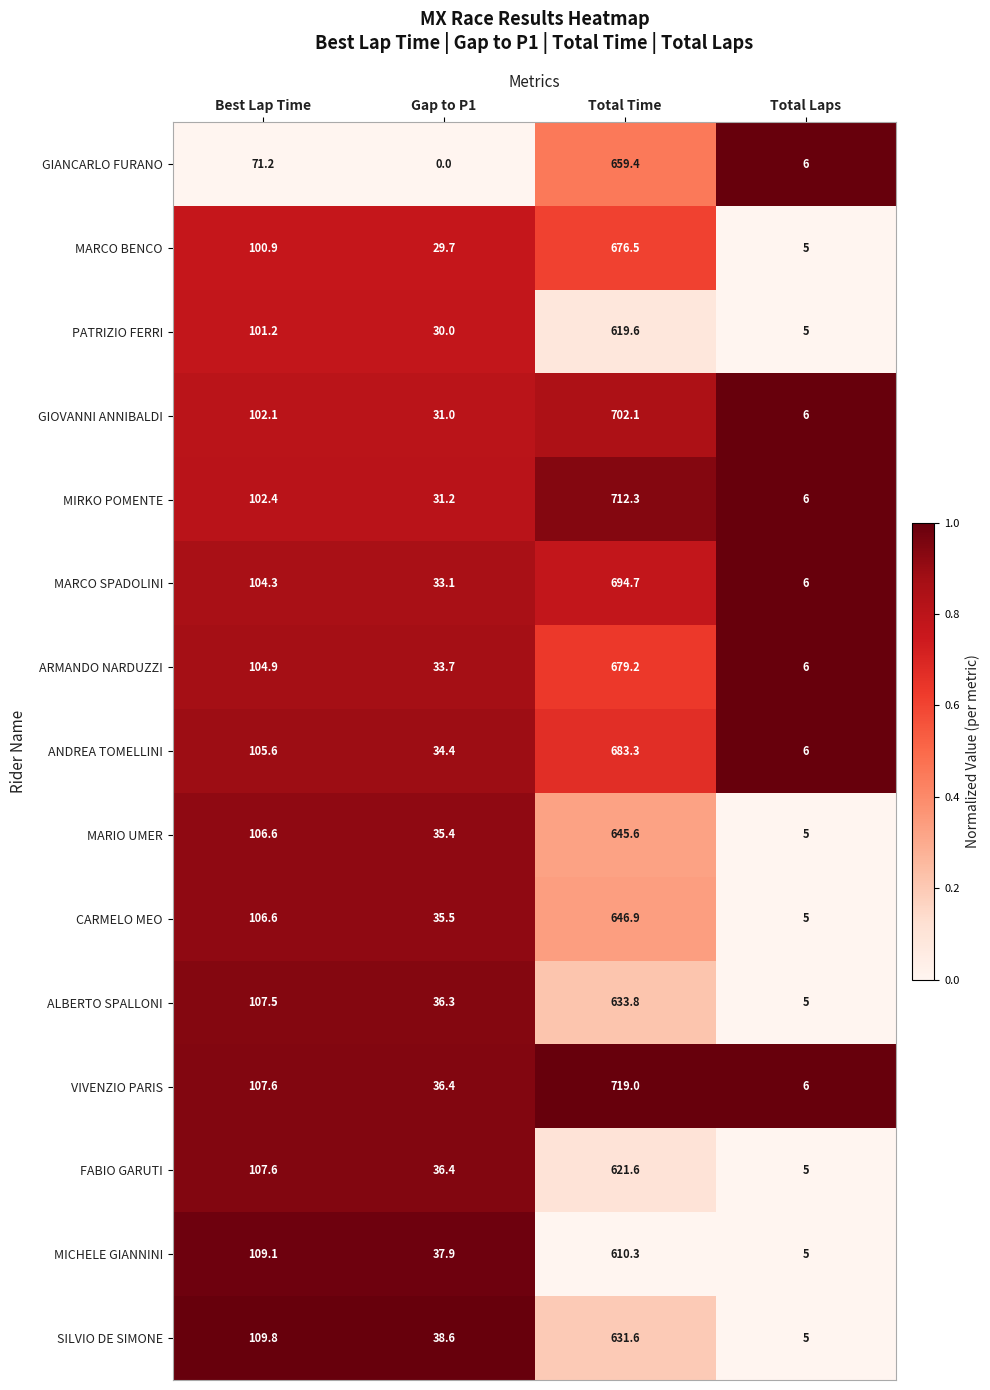

The CARMELO MEO series shows 426.6 at Total Time. True or false?

False